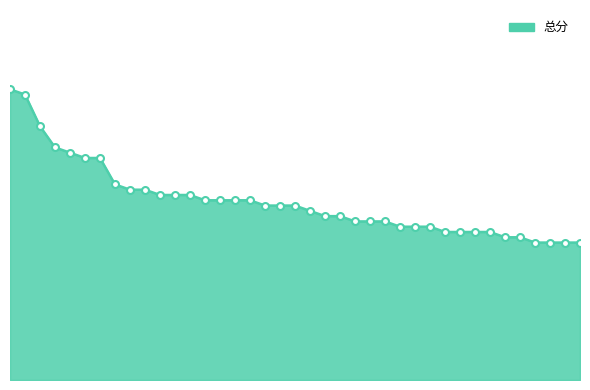

Rank the categories by value from lowest to highest.

36, 37, 38, 39, 34, 35, 30, 31, 32, 33, 27, 28, 29, 24, 25, 26, 22, 23, 21, 18, 19, 20, 14, 15, 16, 17, 11, 12, 13, 9, 10, 8, 6, 7, 5, 4, 3, 2, 1